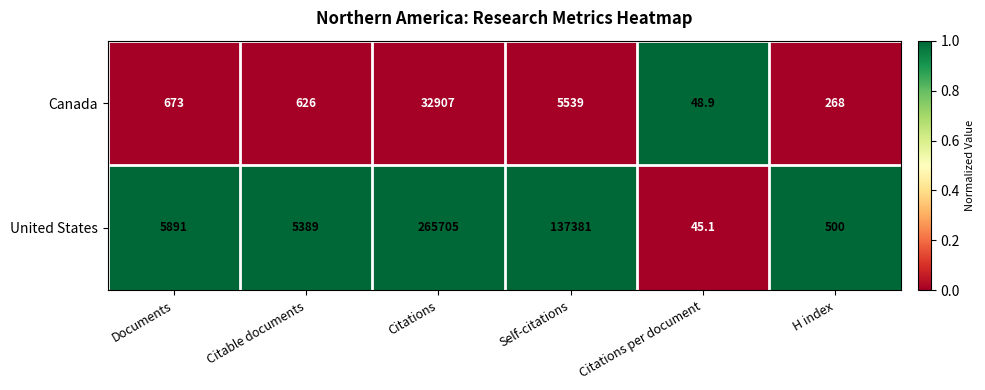

Count the number of categories in the chart.

6